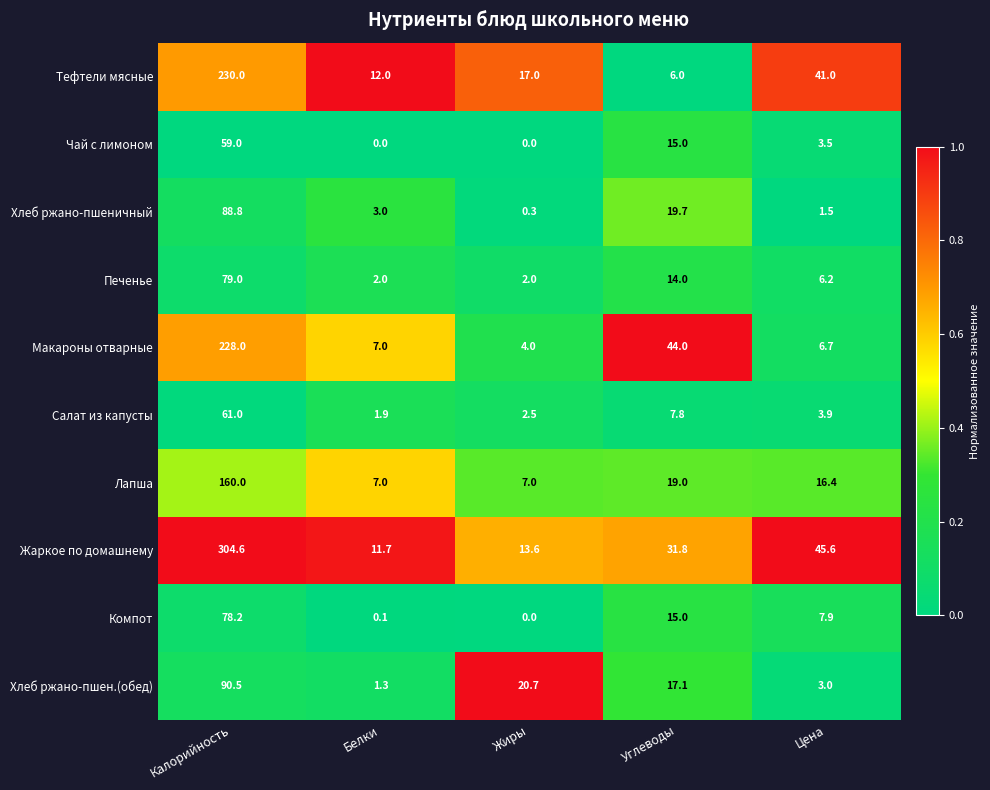

Rank the series by their maximum value, from highest to lowest.

Жаркое по домашнему, Тефтели мясные, Макароны отварные, Лапша, Хлеб ржано-пшен.(обед), Хлеб ржано-пшеничный, Печенье, Компот, Салат из капусты, Чай с лимоном